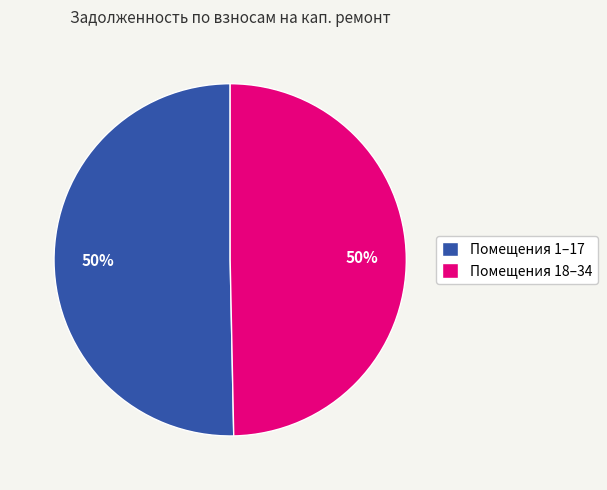

What is the ratio of the value at Помещения 1–17 to the value at Помещения 18–34?

1.0